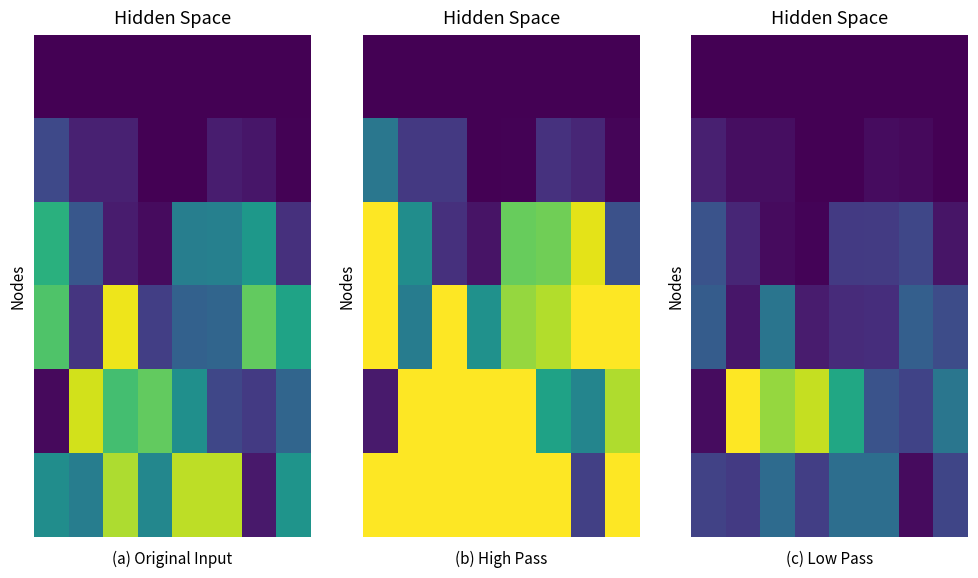

At how many categories does at least one series exceed 0?

8